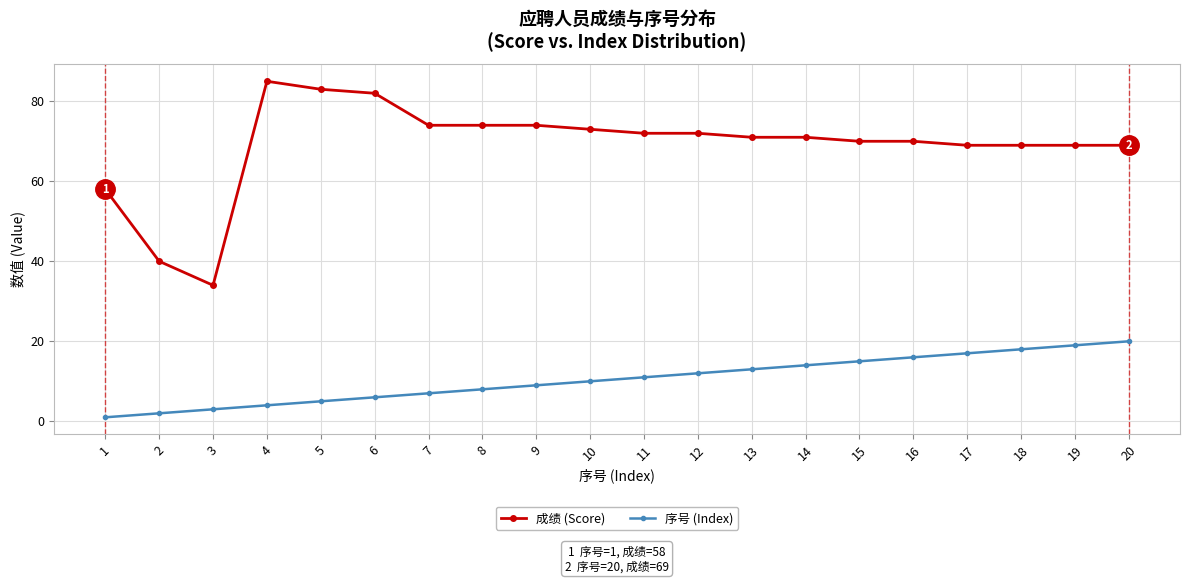

How many lines are shown in the chart?

2